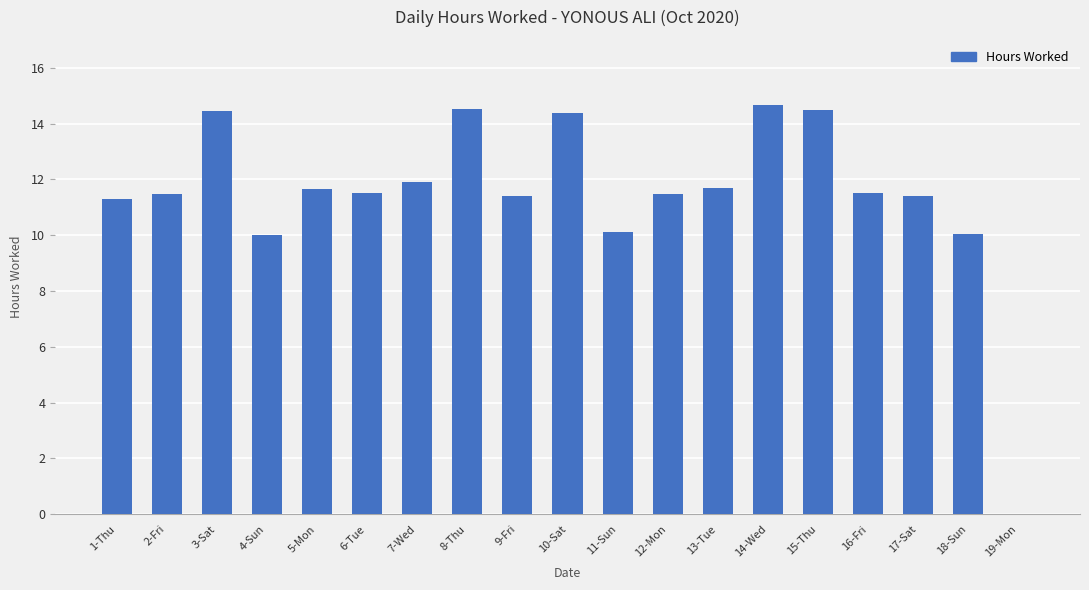

What is the approximate value at 3-Sat?

14.5